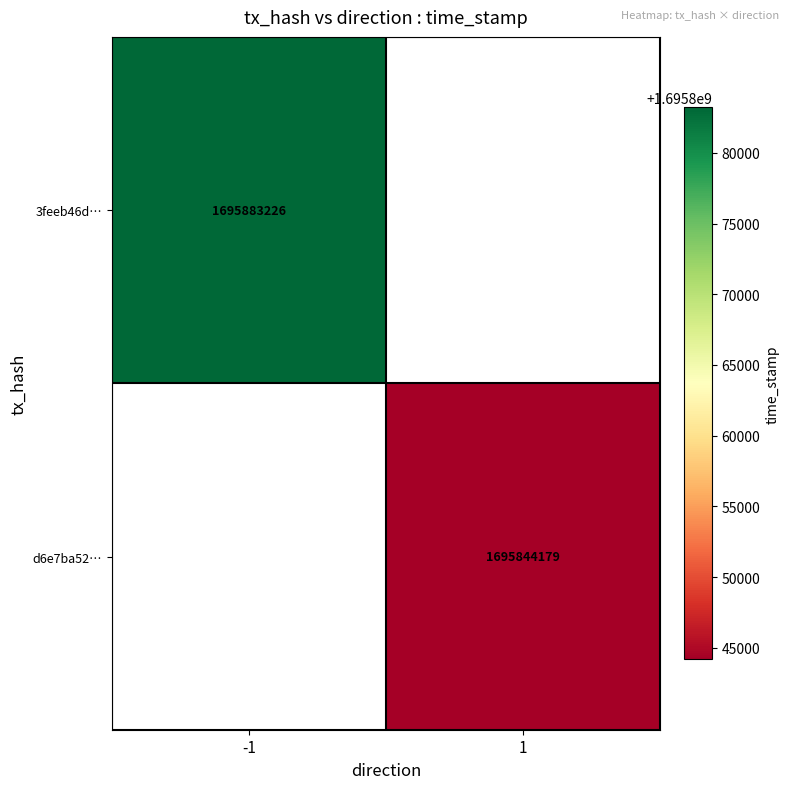

True or false: 3feeb46d… has a value of 947906755 at -1.

False